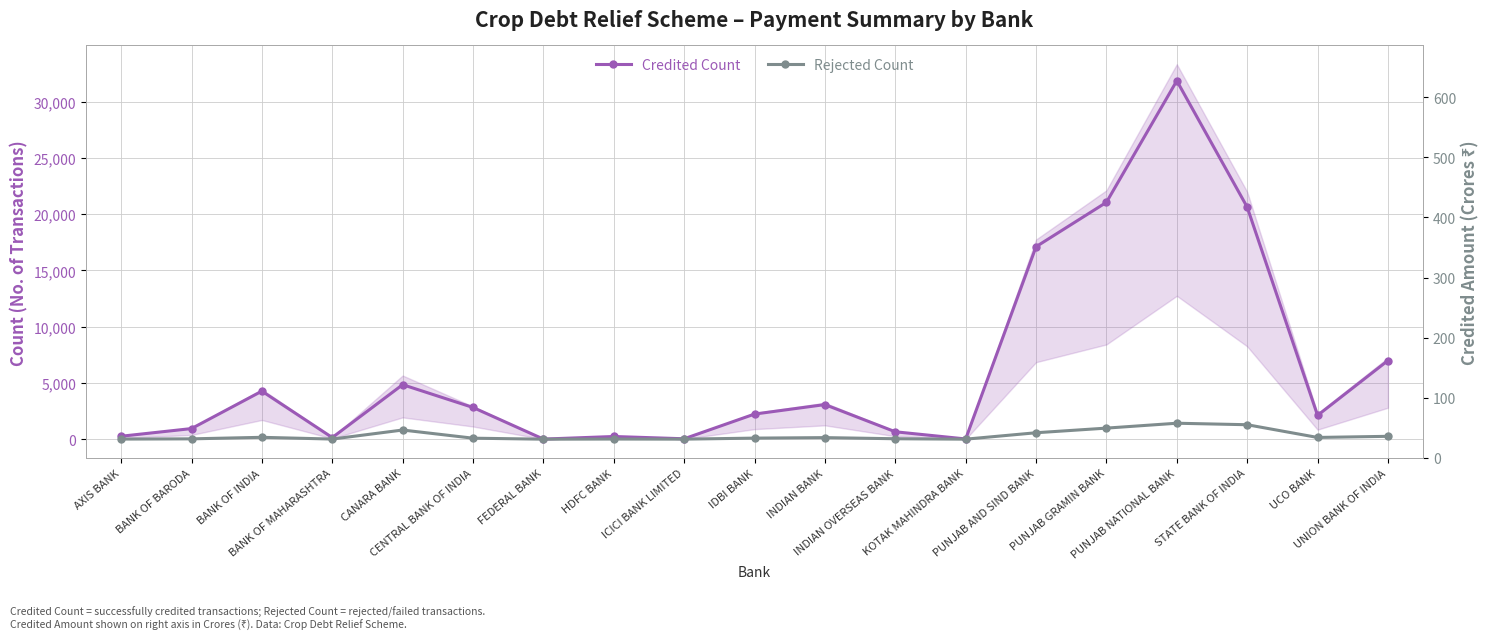

What is the difference between the maximum and minimum values in the Rejected Count series?

1418